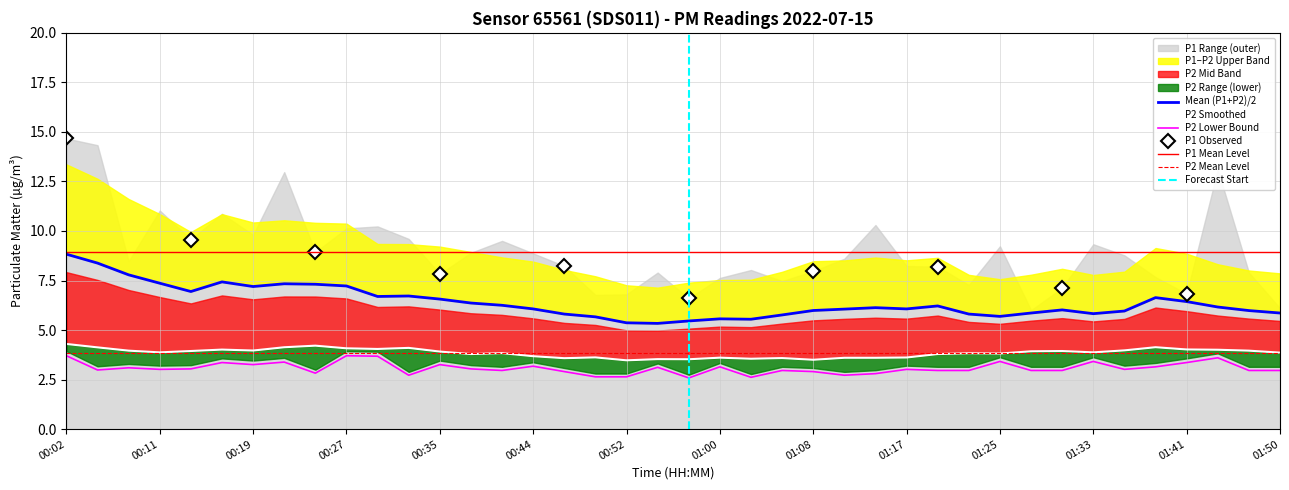

Approximately how many times larger is the value at 01:14 compared to 01:25?

0.8